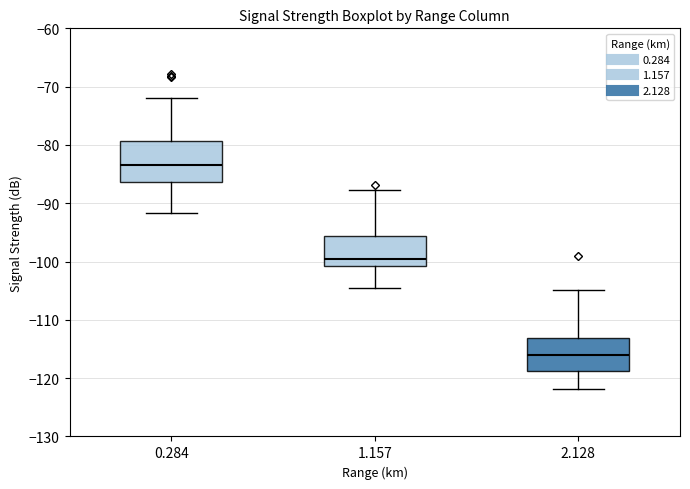

Reading left to right, read every box against the y-axis: the position of its median line, the range the box covers, and the ends of its whiskers. The values are not printed on the chart, so give them approximately, as read against the axis.

0.284: median -83, box -86 to -79, whiskers -92 to -72
1.157: median -100, box -101 to -96, whiskers -104 to -88
2.128: median -116, box -119 to -113, whiskers -122 to -105